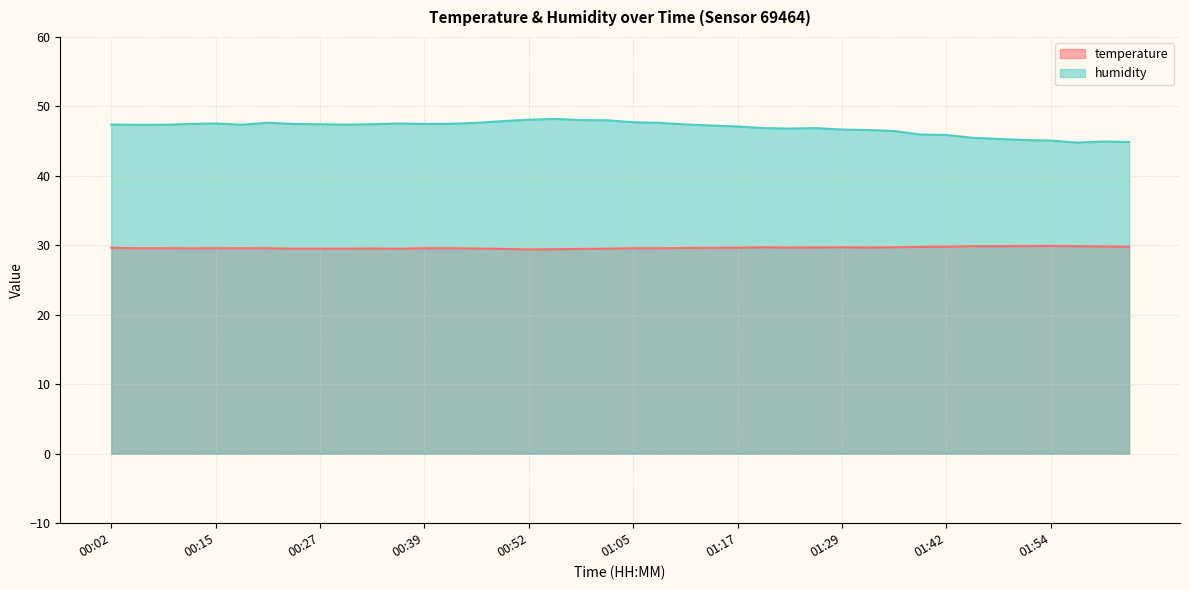

Is it true that humidity equals 17.9 at 01:54?

False